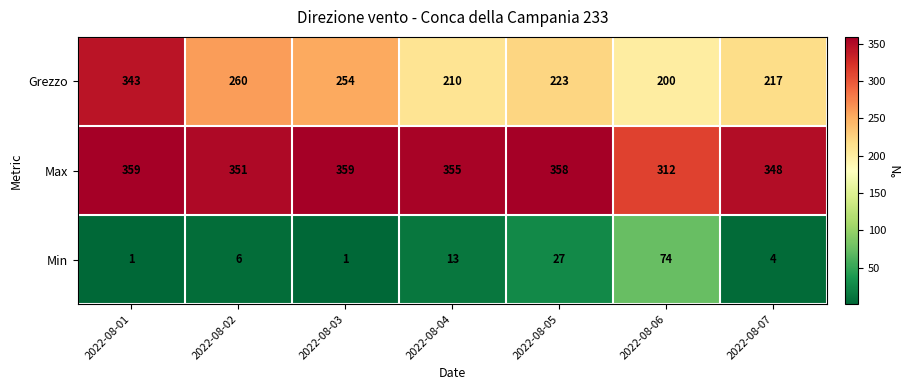

Is it true that Min equals 38 at 2022-08-06?

False